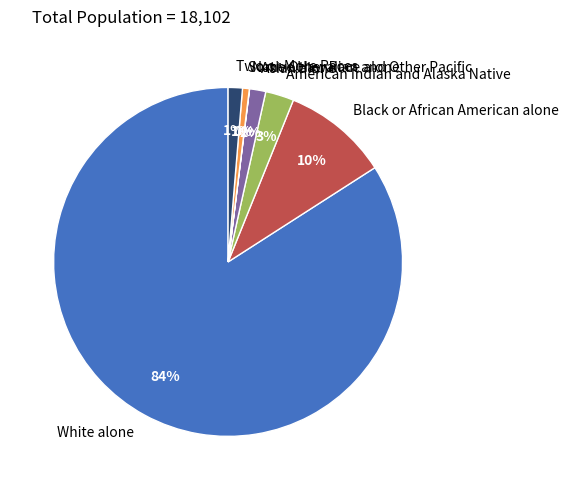

What is the largest slice in the pie chart?

White alone